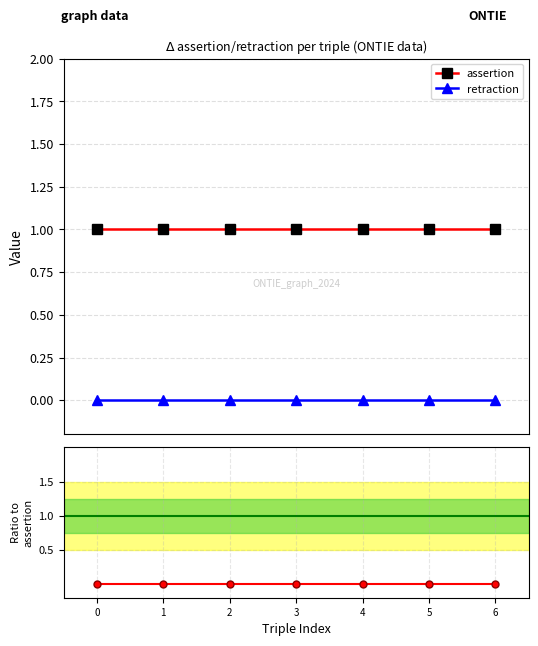

Reading left to right, what are all the values shown in this chart?

assertion: 1	1	1	1	1	1	1
retraction: 0	0	0	0	0	0	0
Ratio to assertion: 0	0	0	0	0	0	0